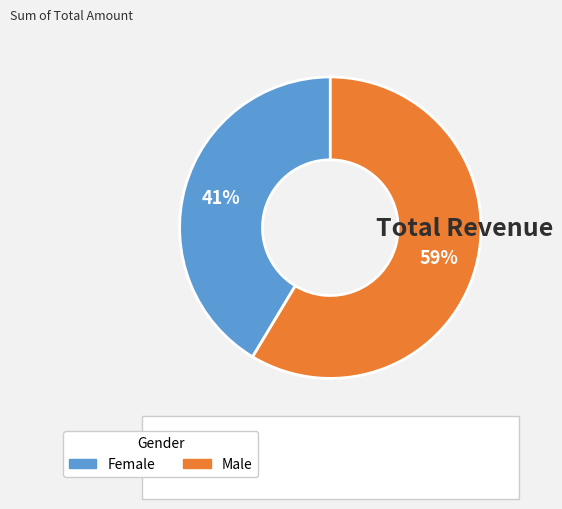

The Male slice represents 73% of the pie. True or false?

False